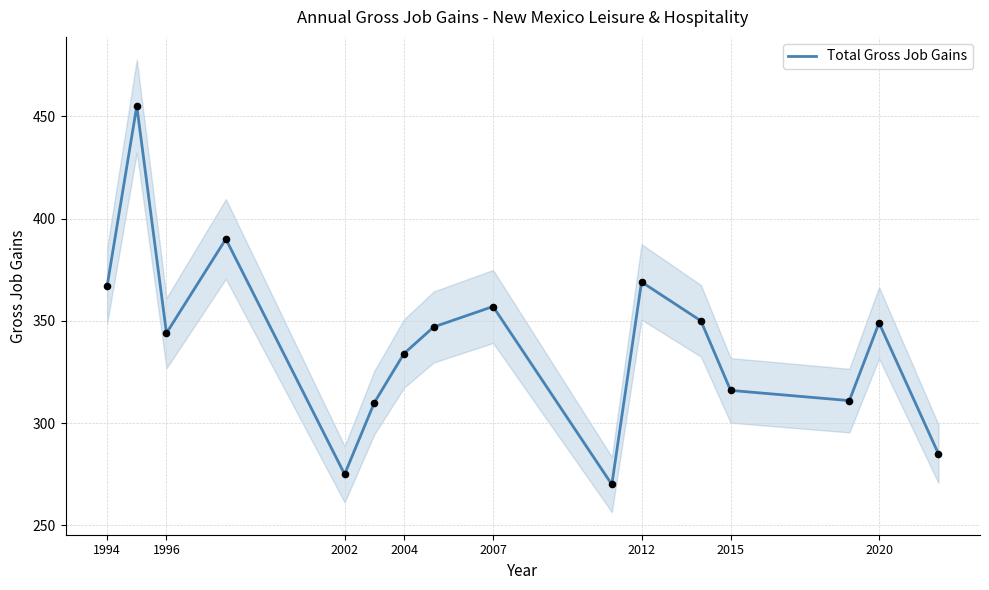

What is the lowest value of the Total Gross Job Gains series?

270